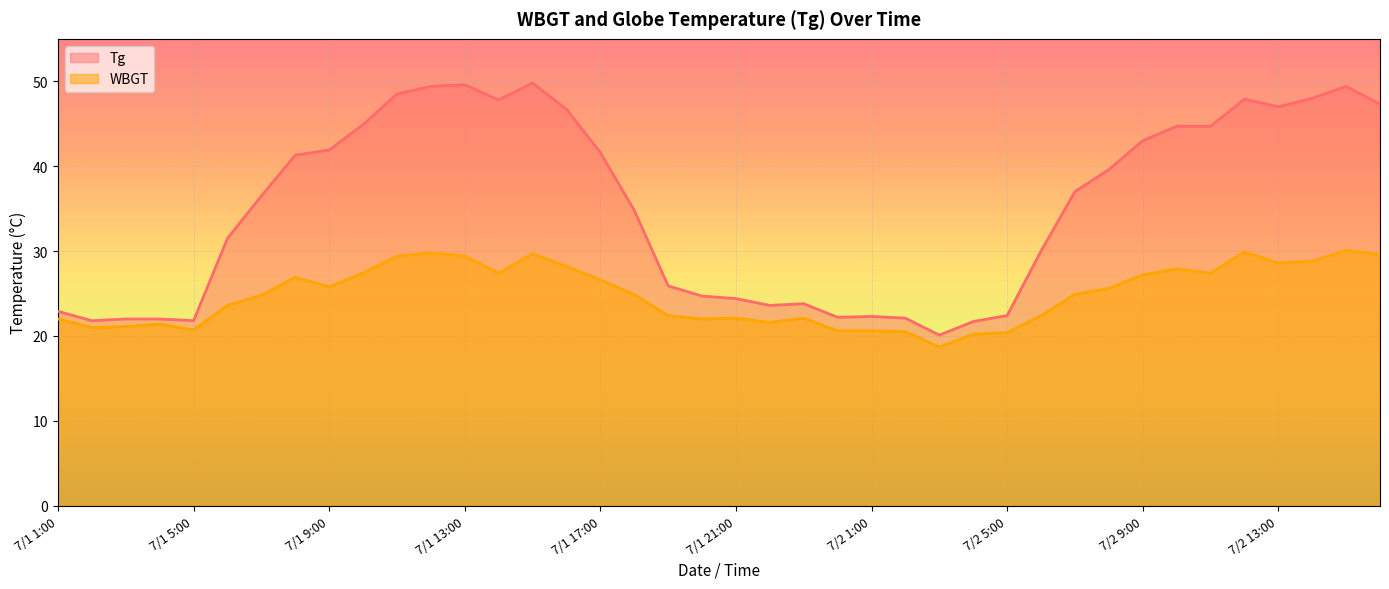

How many lines are shown in the chart?

2